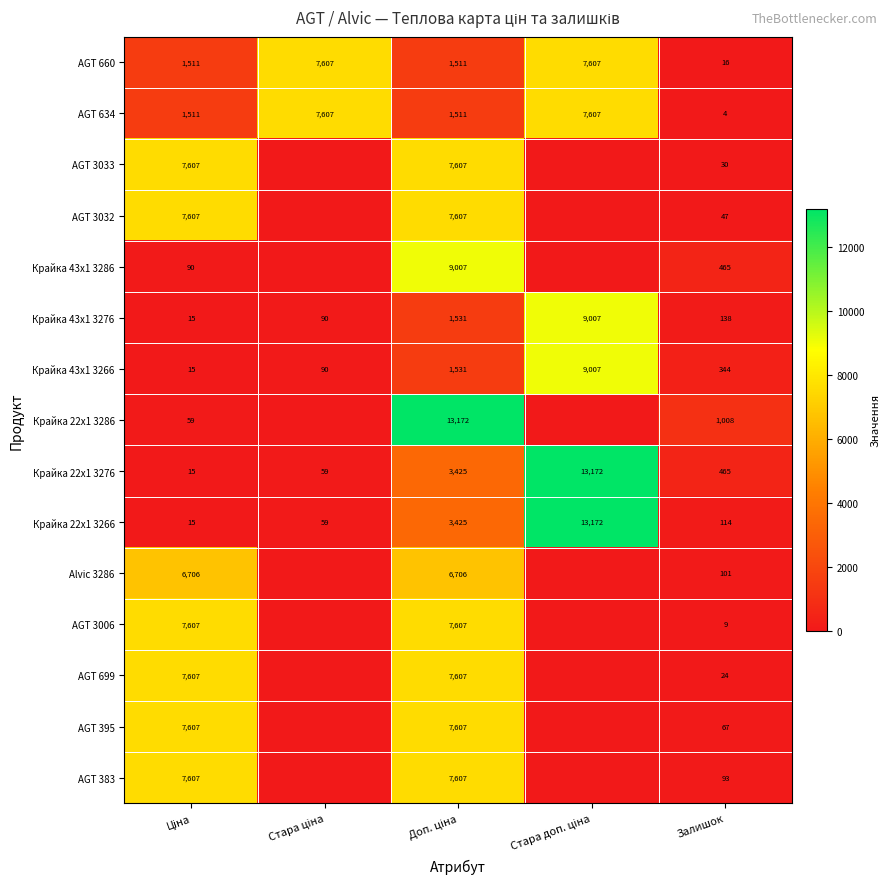

What is the total value across all series at Стара доп. ціна?

59571.4